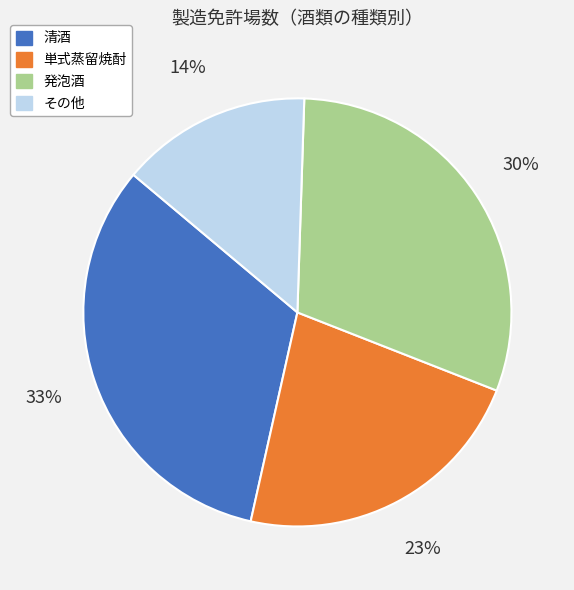

Does any single category account for the majority?

No